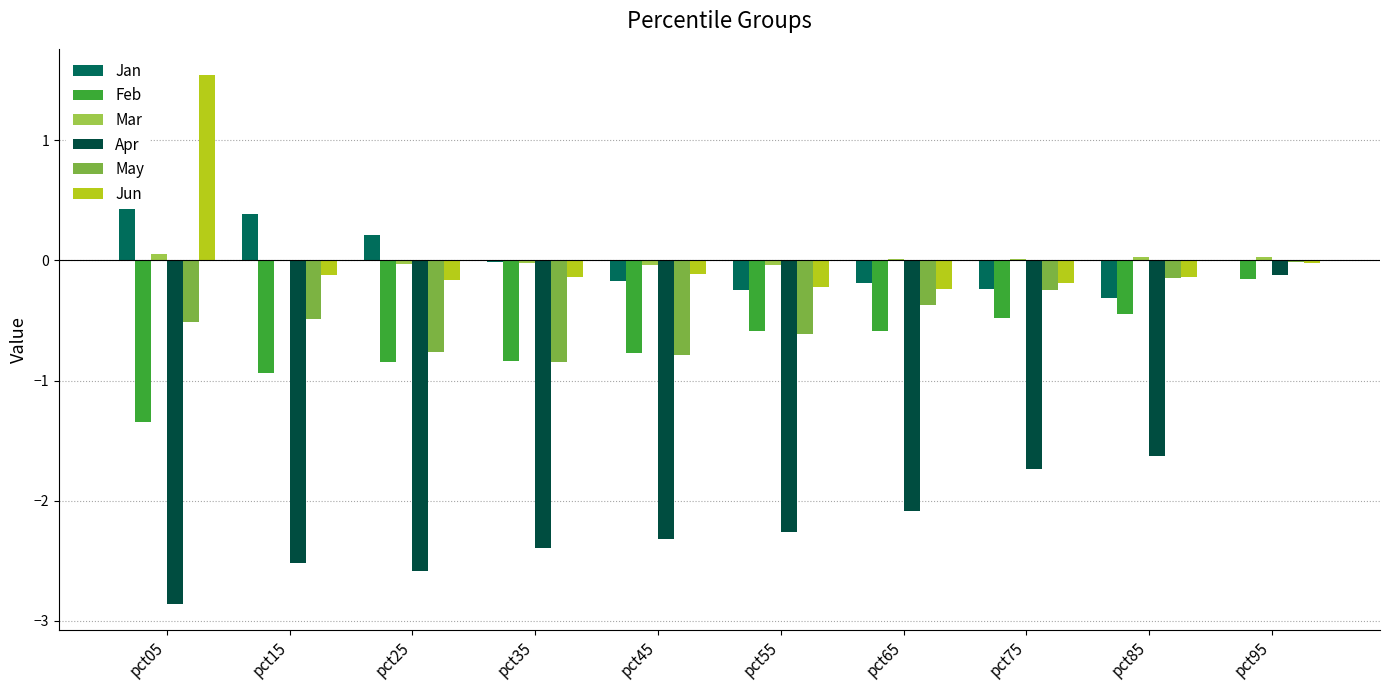

How many values in the Jan series exceed 0?

4